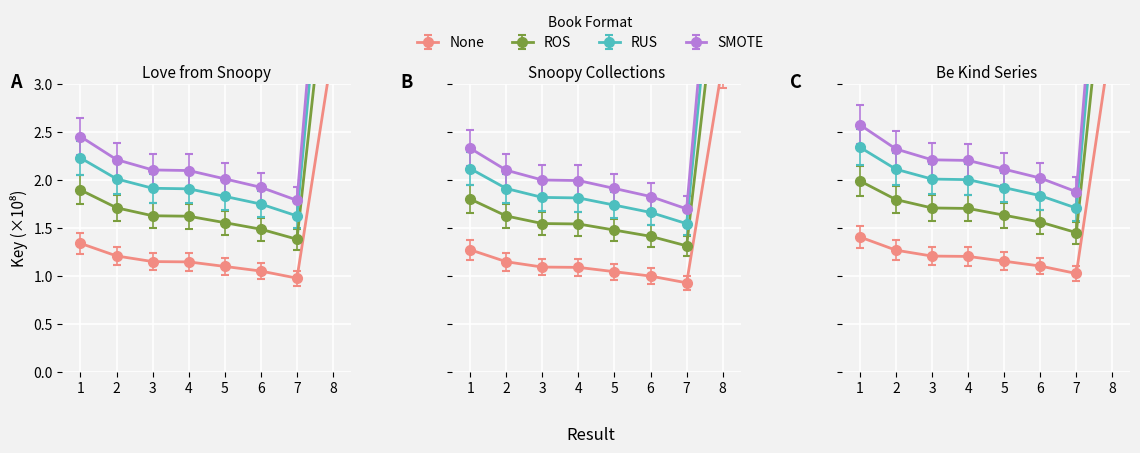

What is the difference between the values at 2 and 4?

0.1